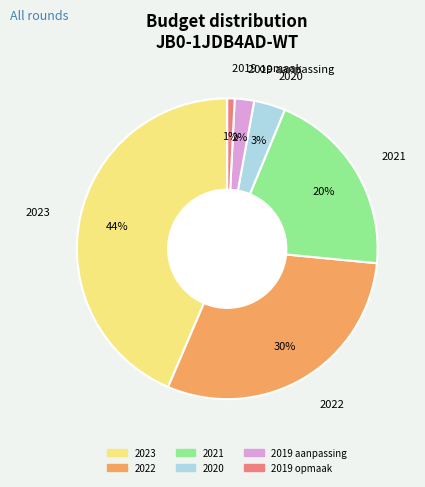

Count the number of slices in the pie.

6